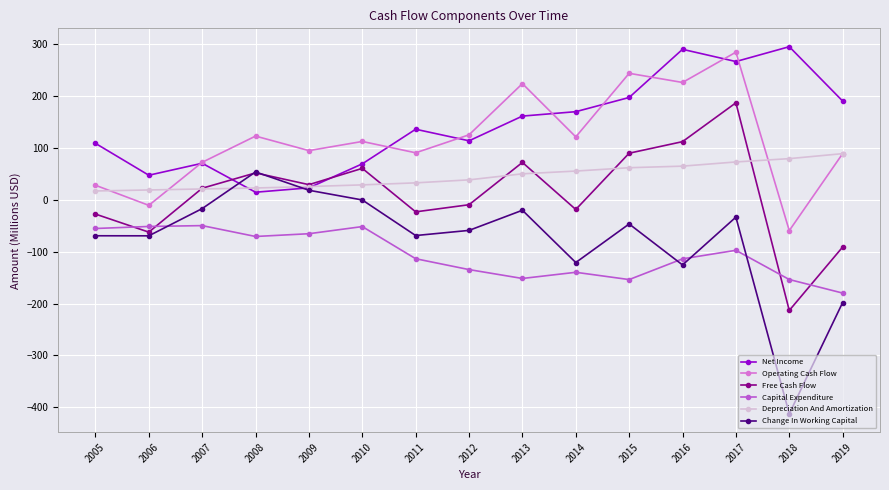

Which series ends up on top after the final intersection of Net Income and Operating Cash Flow?

Net Income